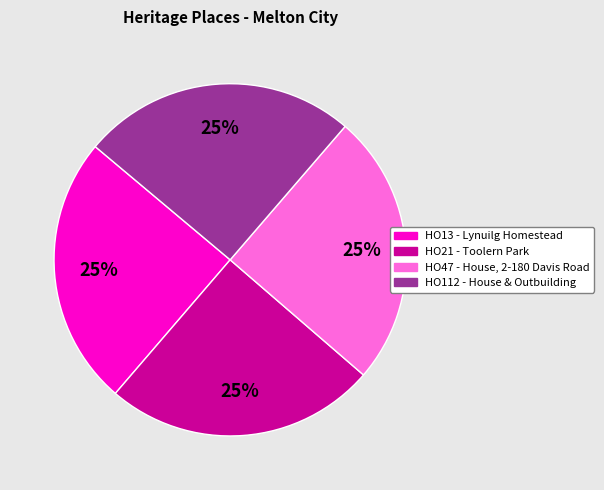

Approximately how many times larger is the value at HO13 - Lynuilg Homestead compared to HO47 - House, 2-180 Davis Road?

1.0